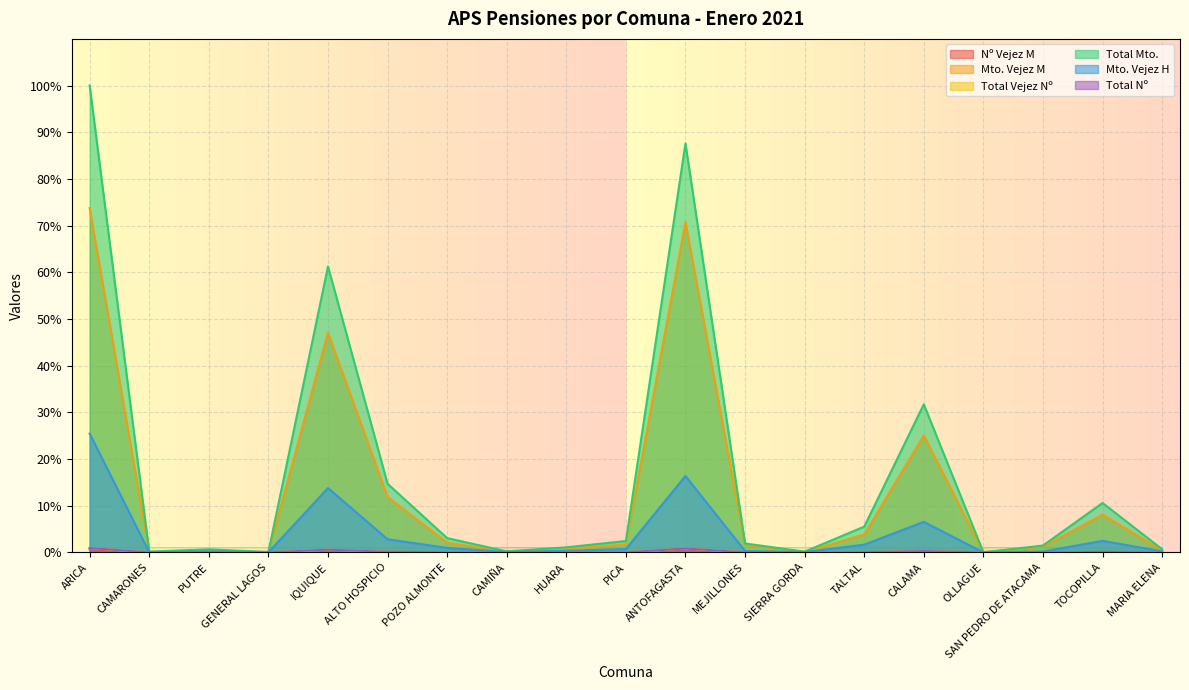

At which label is Nº Vejez M closest to 0?

OLLAGUE